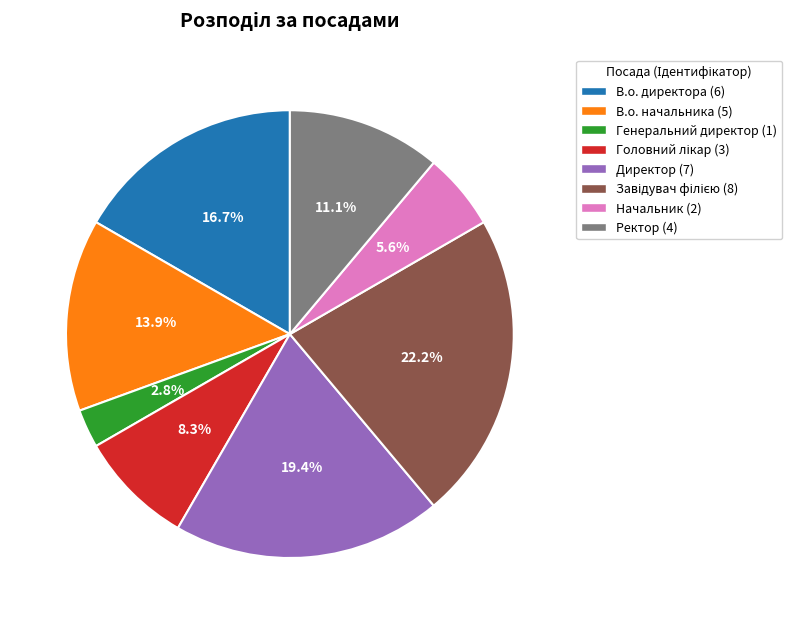

The В.о. директора slice represents 17% of the pie. True or false?

True